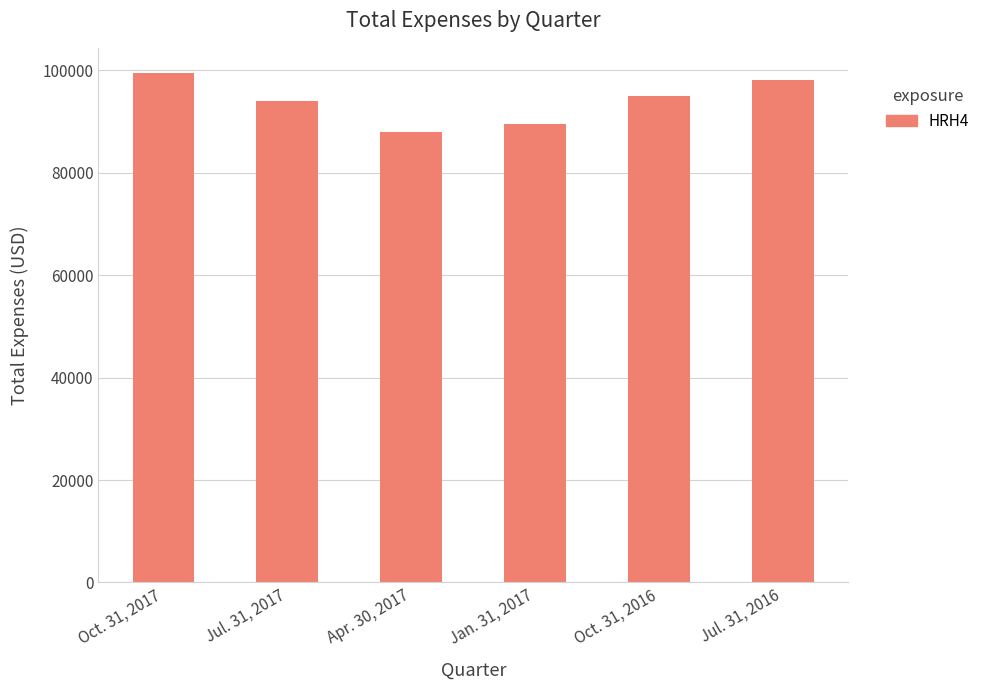

What is the ratio of the value at Oct. 31, 2016 to the value at Jul. 31, 2017?

1.0